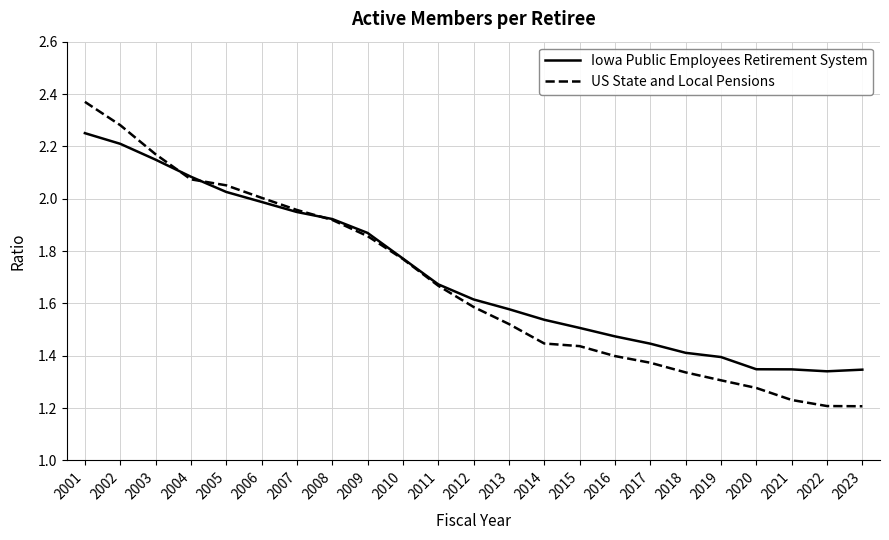

Does the chart display data point markers on the line(s)?

No